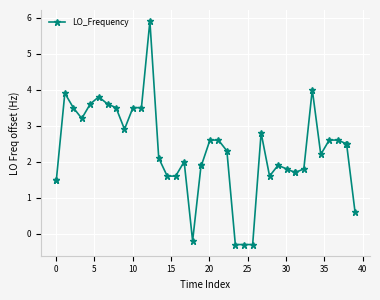

True or false: the data has more than 2 interior local peaks.

True